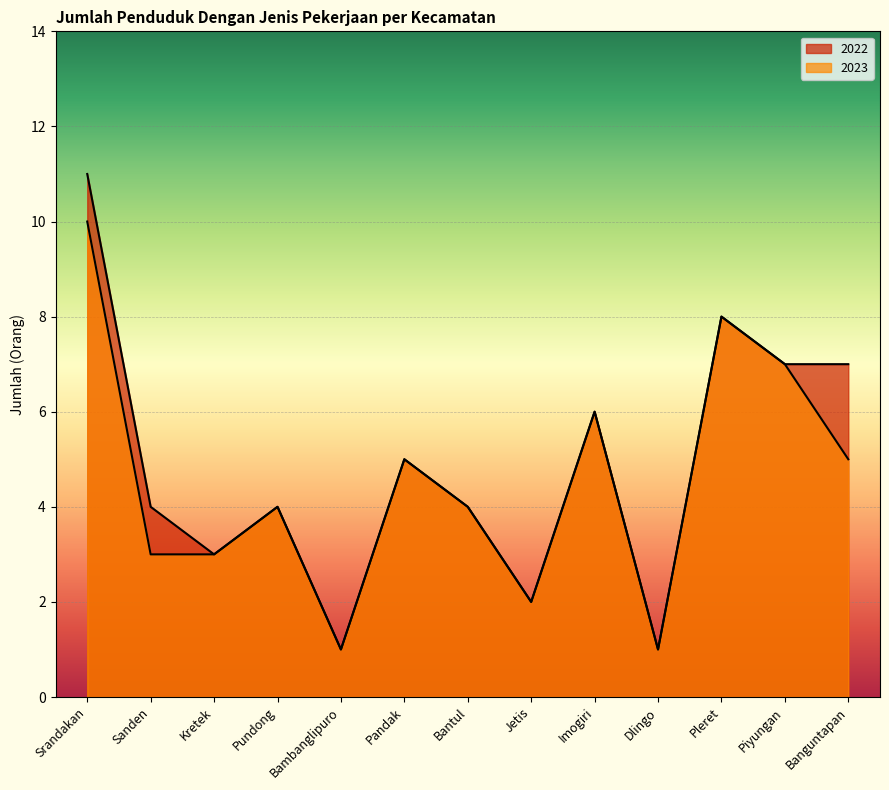

List the labels in order of 2023 value, smallest first.

Bambanglipuro, Dlingo, Jetis, Sanden, Kretek, Pundong, Bantul, Pandak, Banguntapan, Imogiri, Piyungan, Pleret, Srandakan